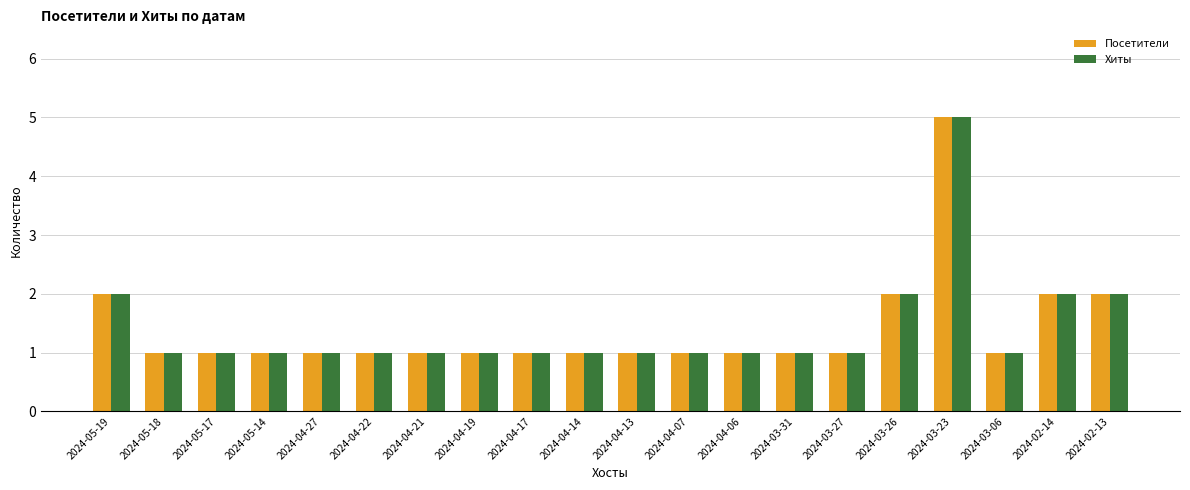

What is the lowest value of the Хиты series?

1